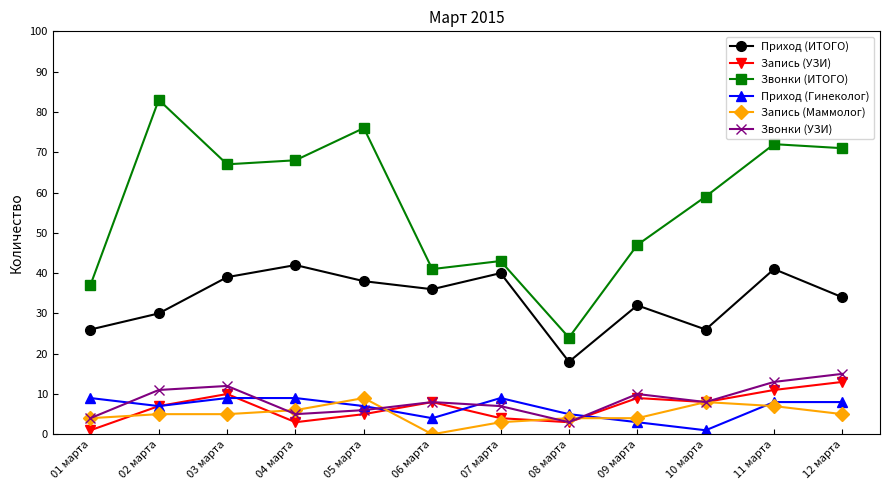

What is the label of the 6th point from the left?

06 марта